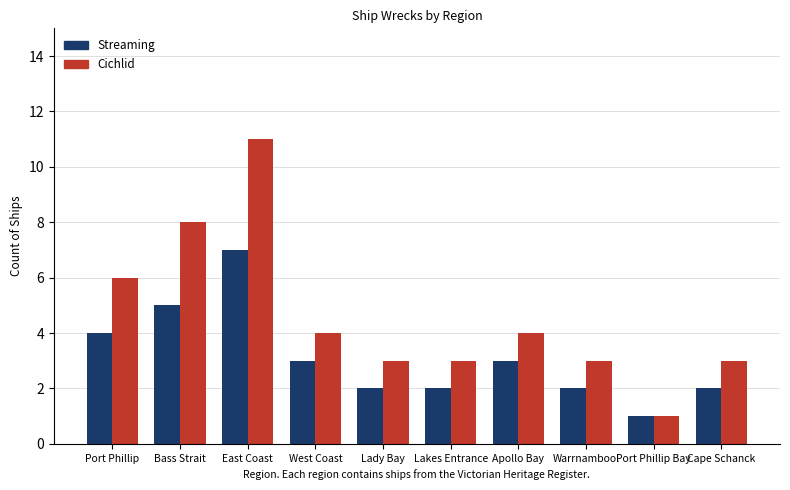

At which category does the chart reach its minimum across all series?

Port Phillip Bay